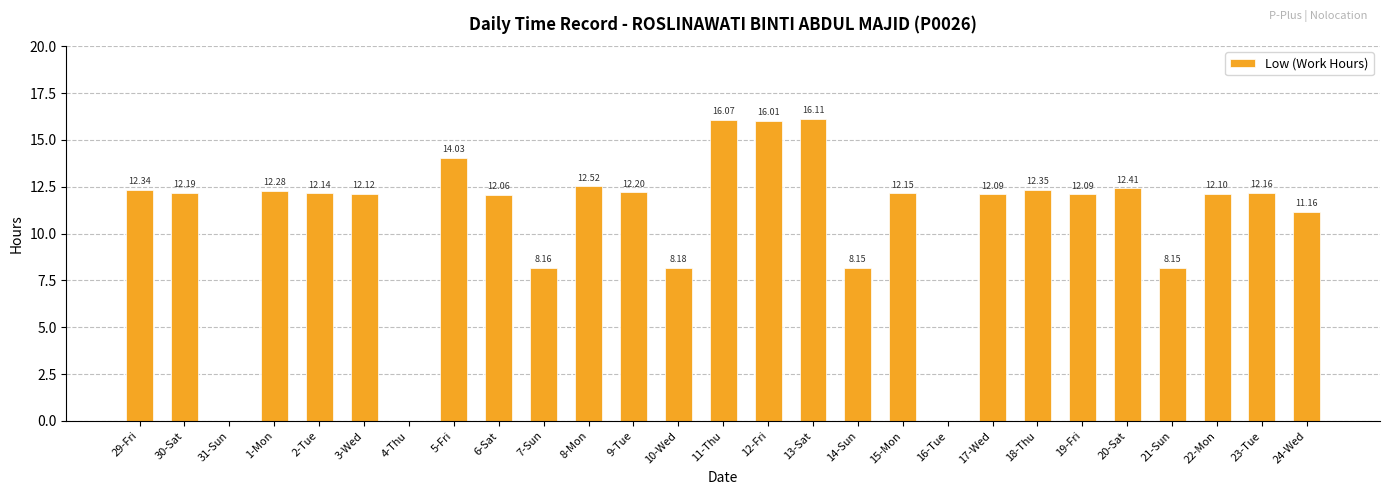

How many categories are shown in the chart?

27